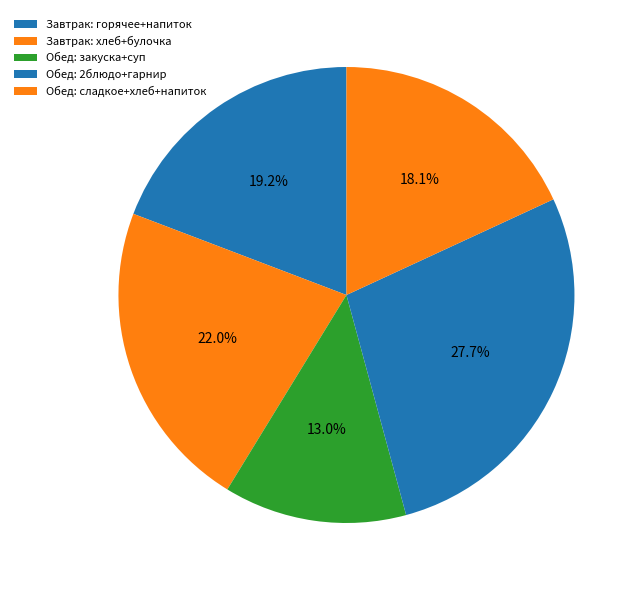

Count the number of slices in the pie.

5